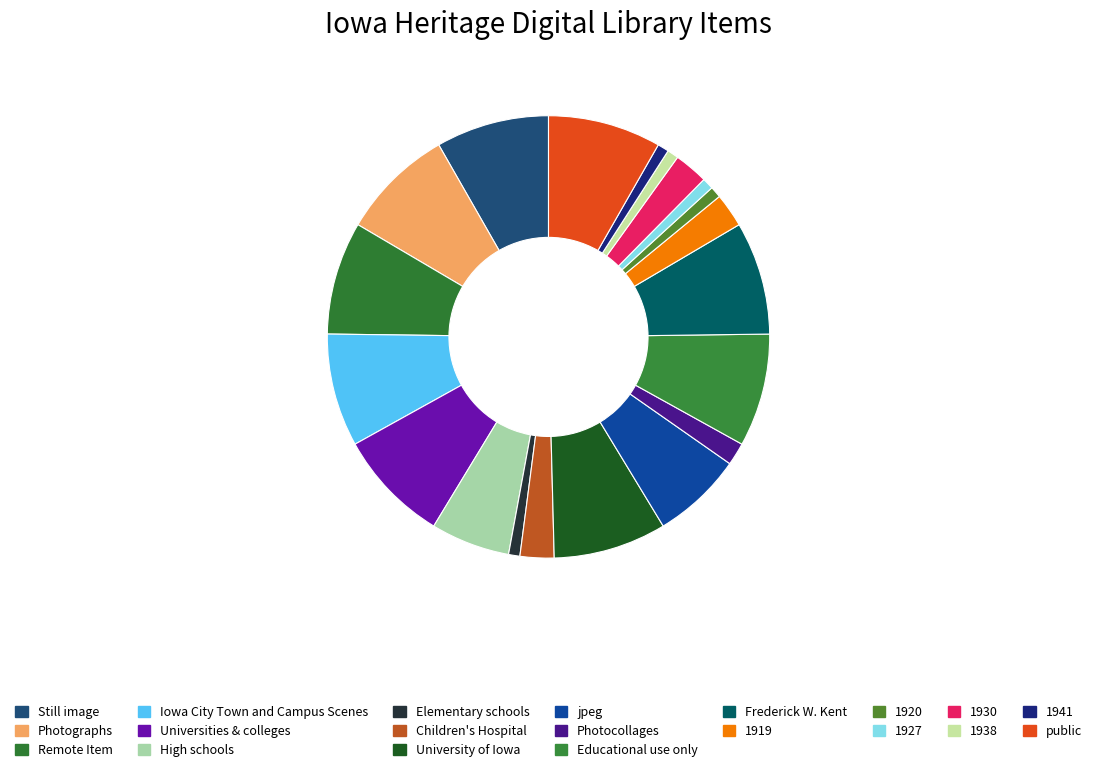

What is the ratio of the value at Iowa City Town and Campus Scenes to the value at Remote Item?

1.0